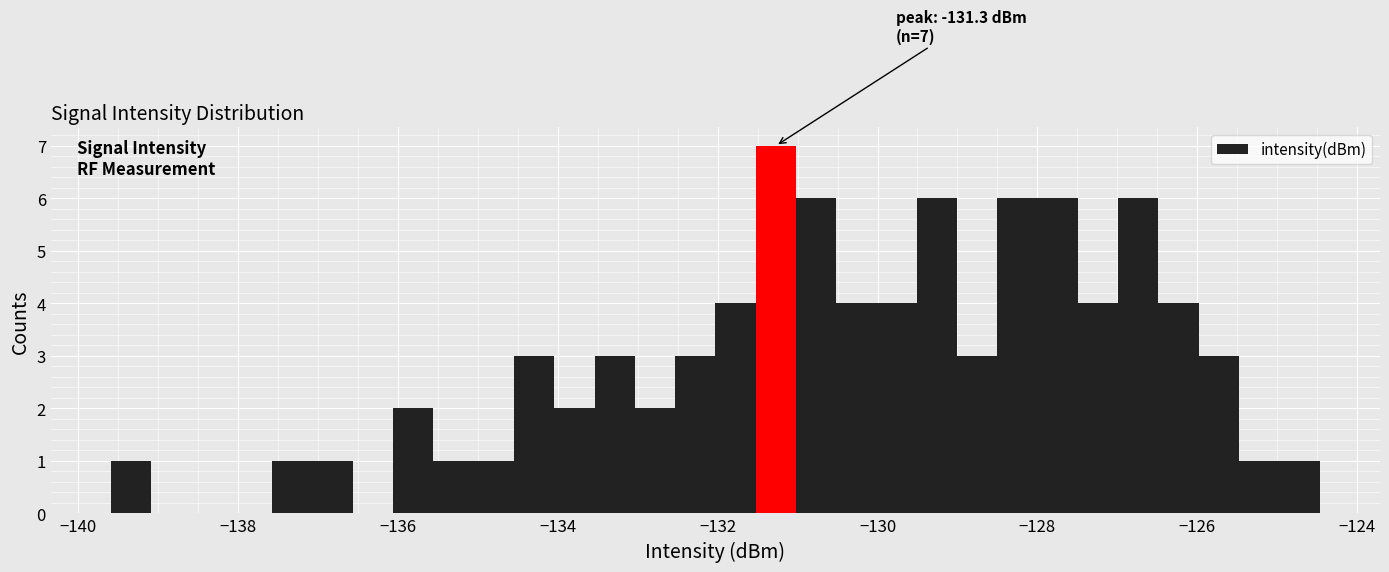

Around what value on the x-axis is the tallest bar? Give the approximate position of its centre, as read against the axis.

-131.2